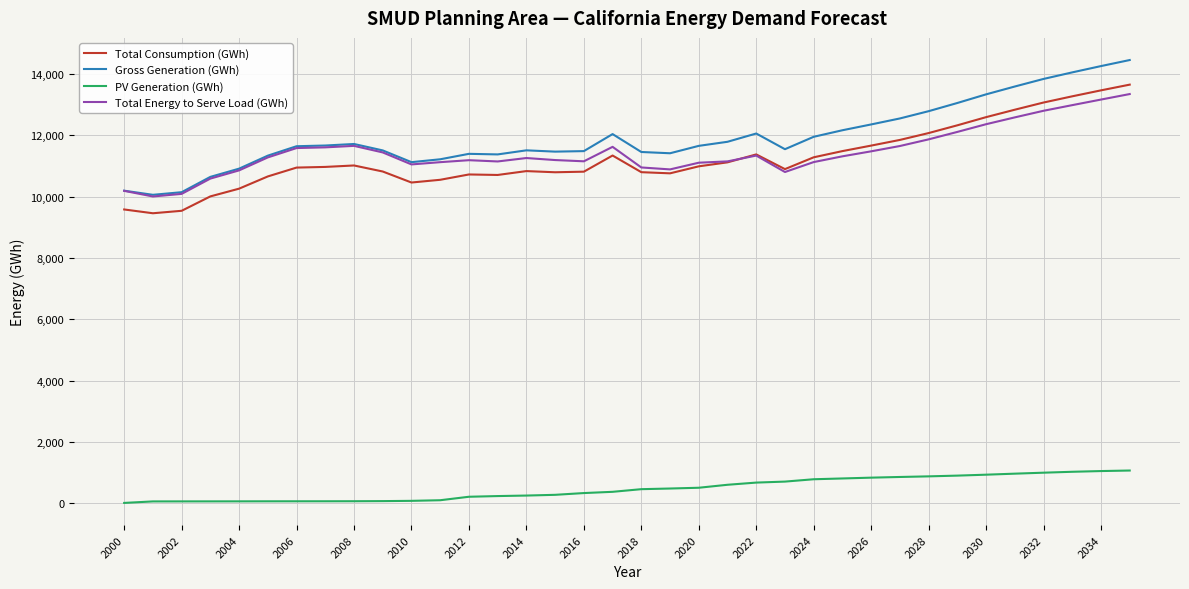

Which series has the widest spread of values?

Gross Generation (GWh)